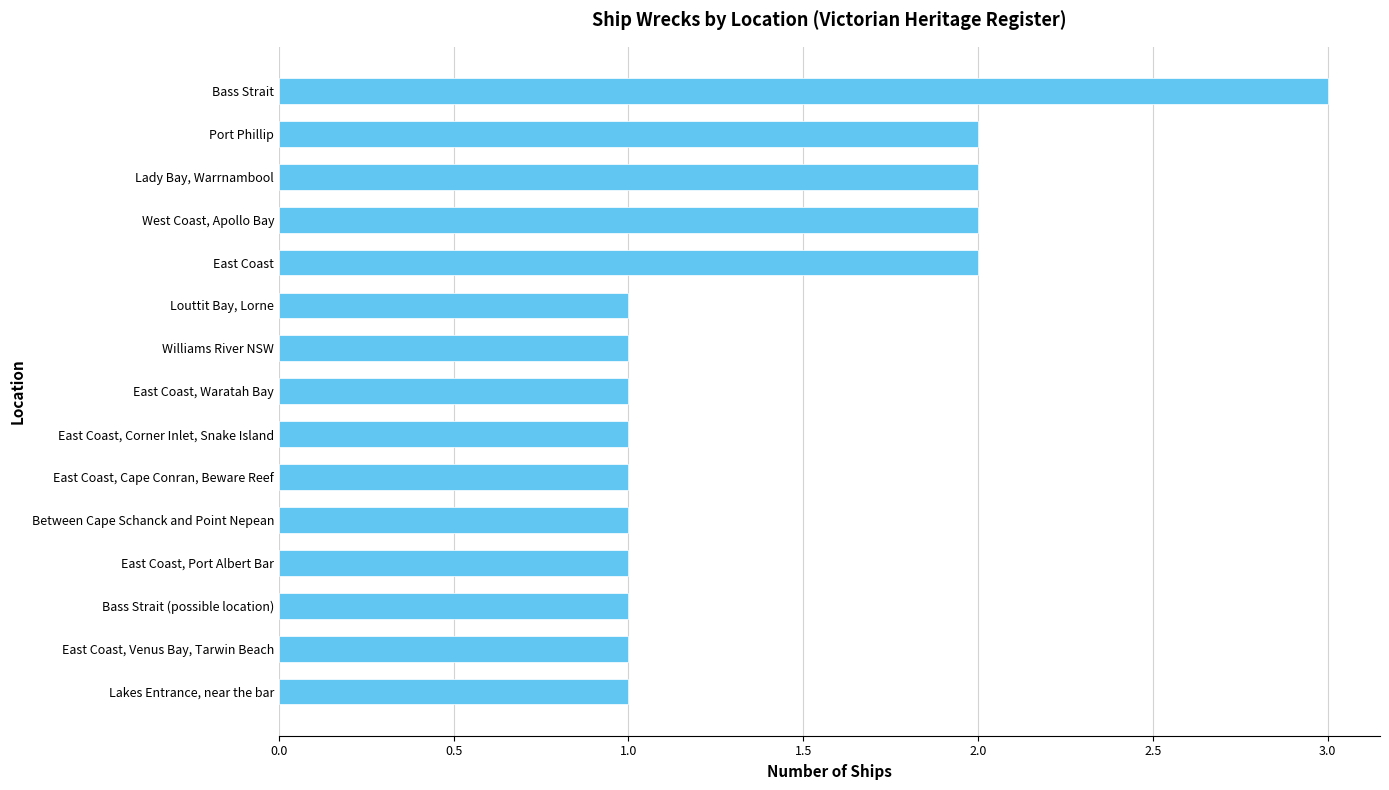

Reading bottom to top, extract all data points from this chart.

1	1	1	1	1	1	1	1	1	1	2	2	2	2	3